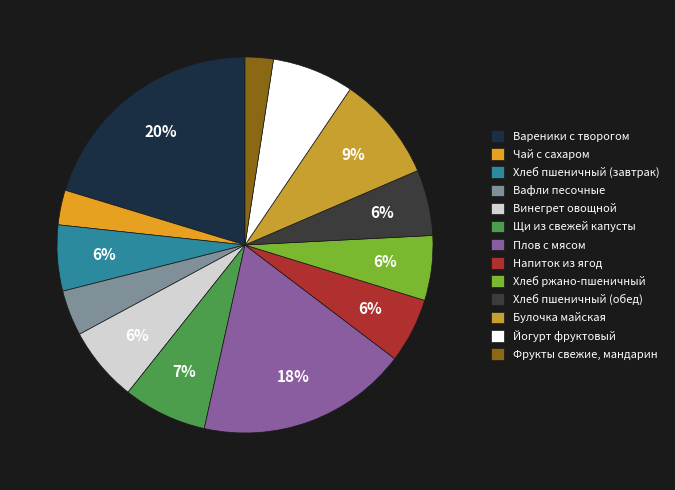

Which category has the smallest portion of the pie?

Фрукты свежие, мандарин